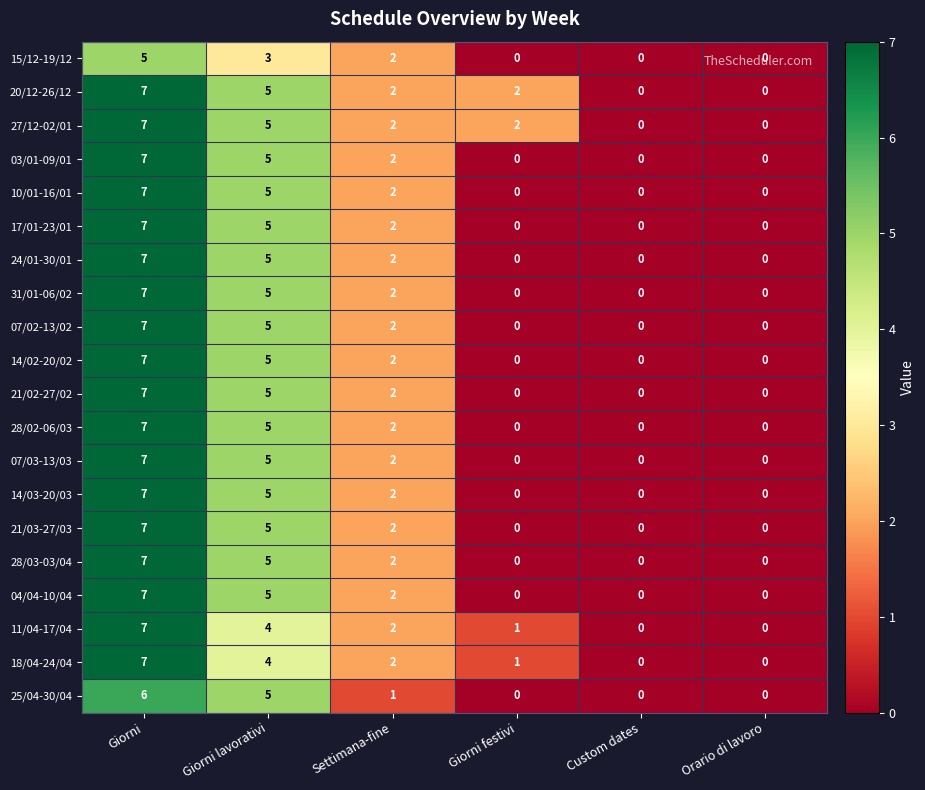

Is the value of 07/02-13/02 at Custom dates greater than the value of 18/04-24/04 at Settimana-fine?

No